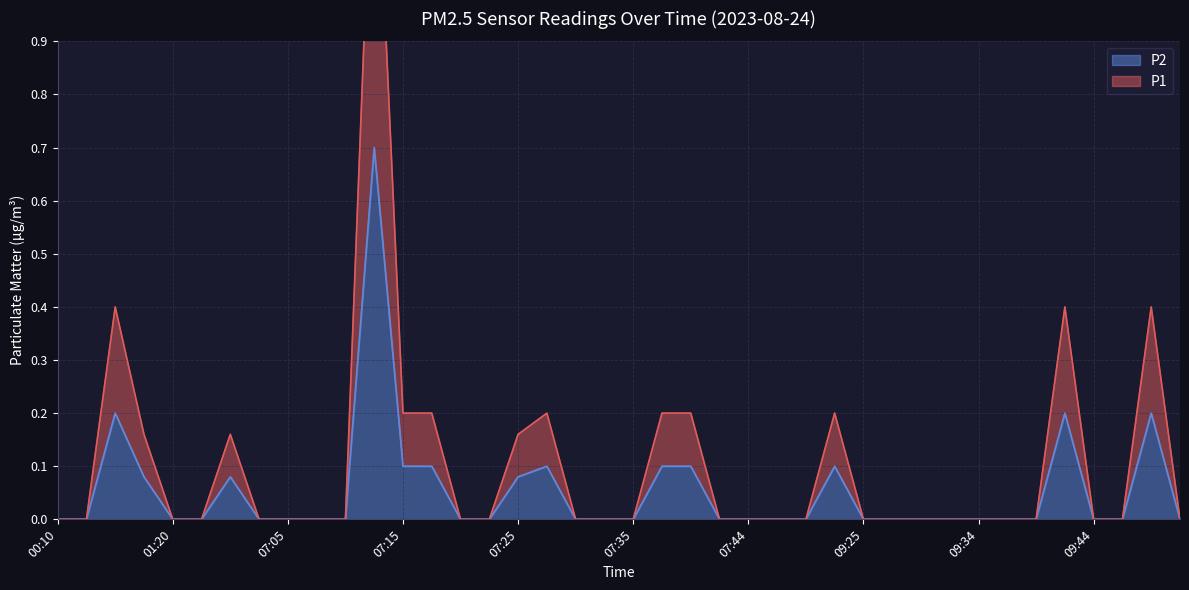

True or false: P1 and P2 intersect in this chart.

False